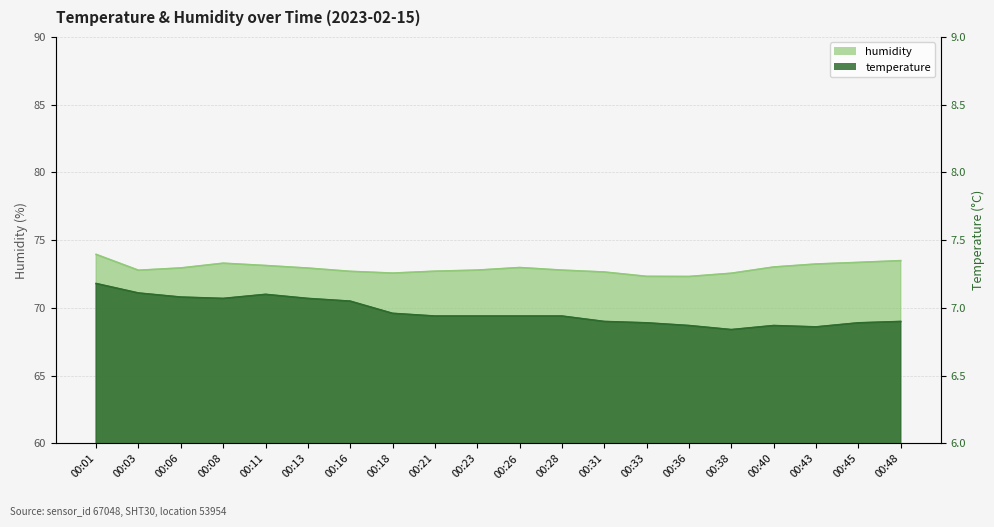

True or false: temperature and humidity intersect in this chart.

False